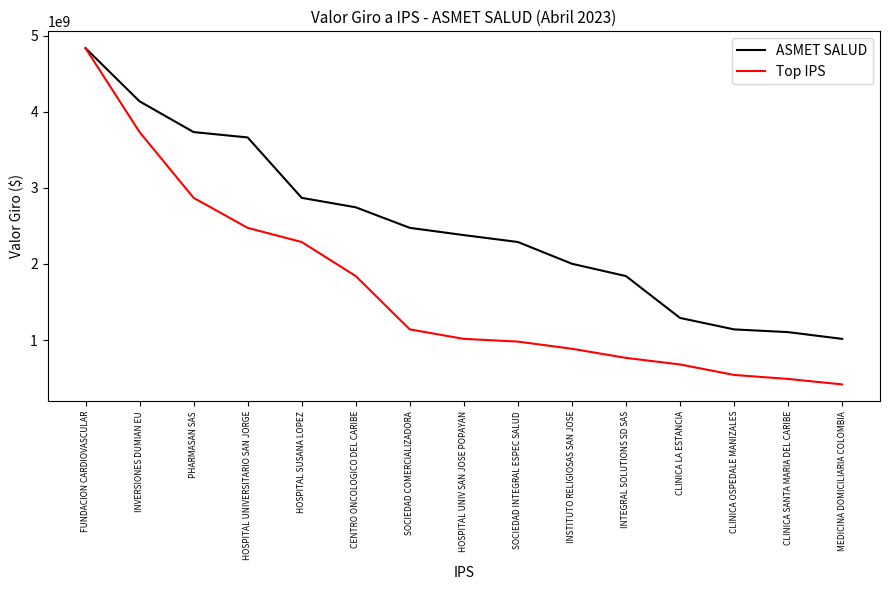

The value of ASMET SALUD at HOSPITAL UNIV SAN JOSE POPAYAN is 3093717481.8. True or false?

False